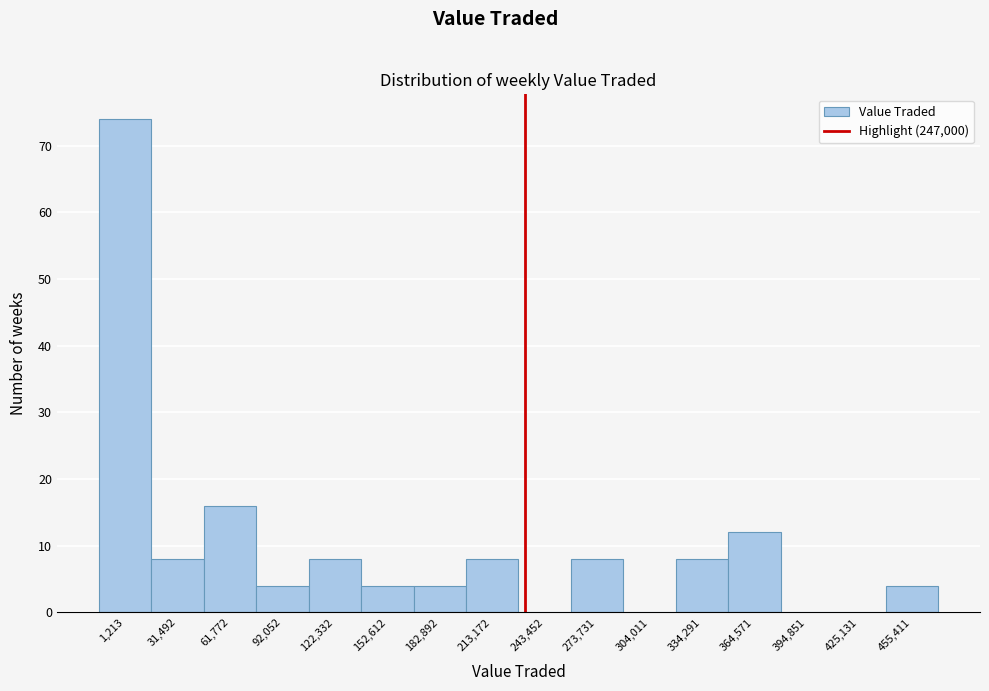

Reading right to left, list all the values displayed in this chart.

455,411=4	425,131=0	394,851=0	364,571=12	334,291=8	304,011=0	273,731=8	243,452=0	213,172=8	182,892=4	152,612=4	122,332=8	92,052=4	61,772=16	31,492=8	1,213=74